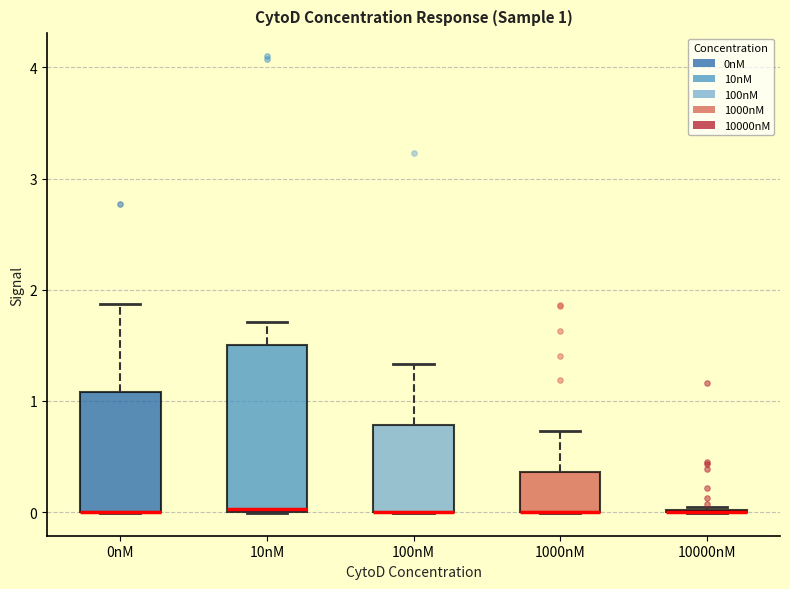

Which box is the tallest, from its lower edge to its upper edge?

10nM